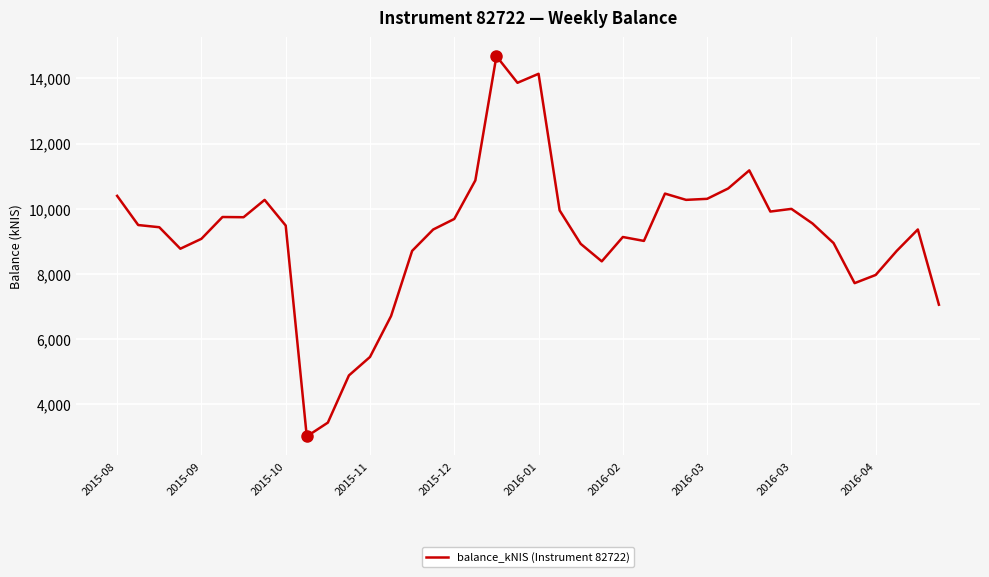

What is the smallest value displayed?

3007.4